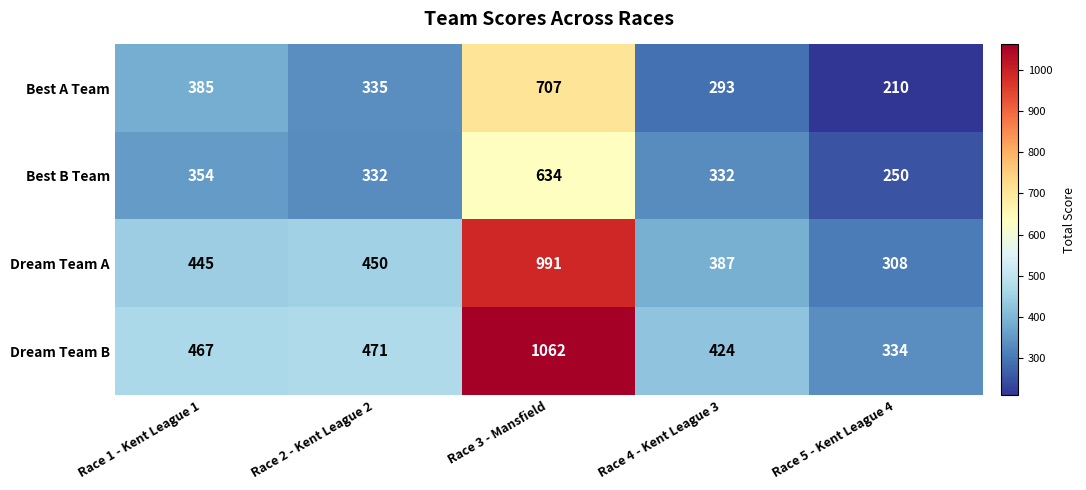

True or false: Best B Team has a value of 634 at Race 3 - Mansfield.

True